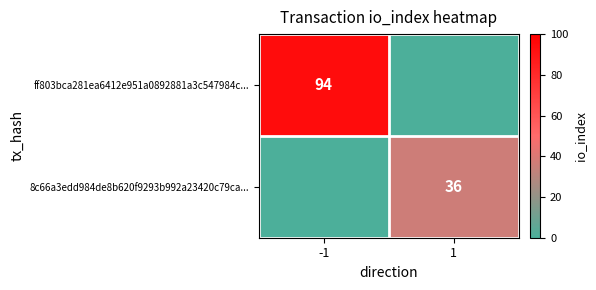

At which category is the sum across all series the highest?

-1